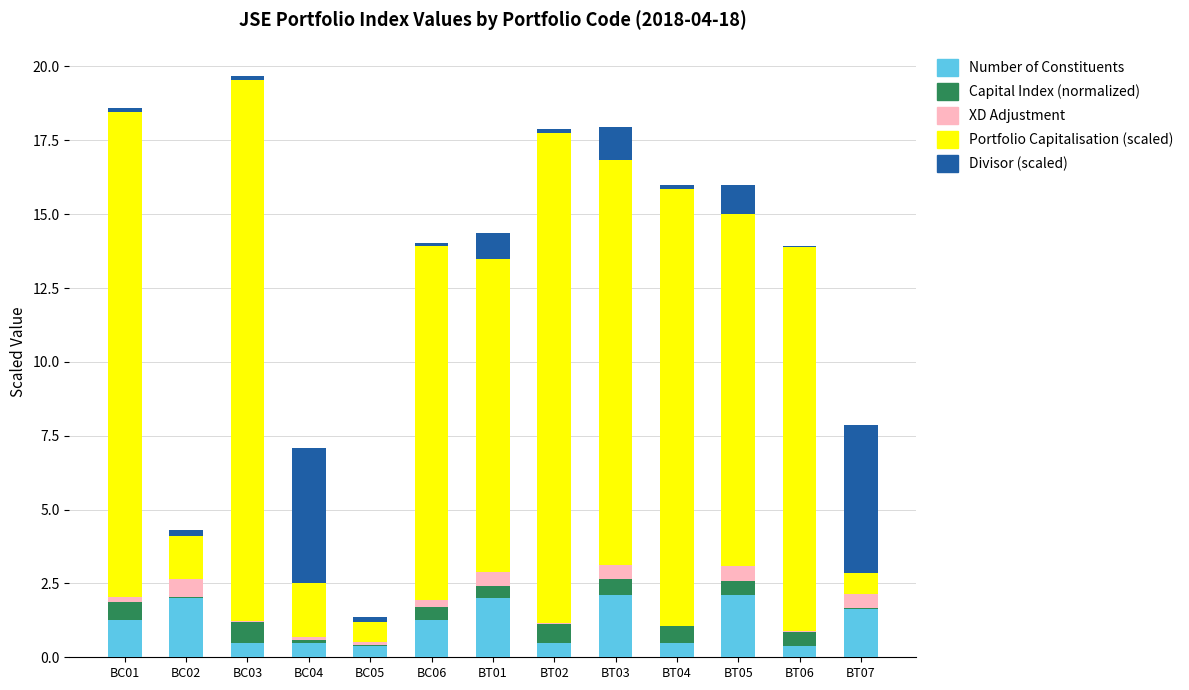

What is the total value across all series at BT05?

16.0